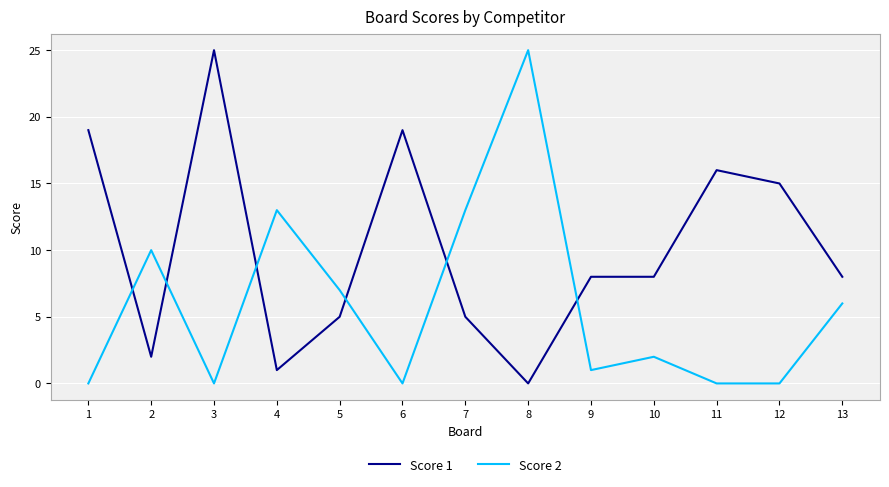

True or false: Score 1 and Score 2 cross at least once.

True